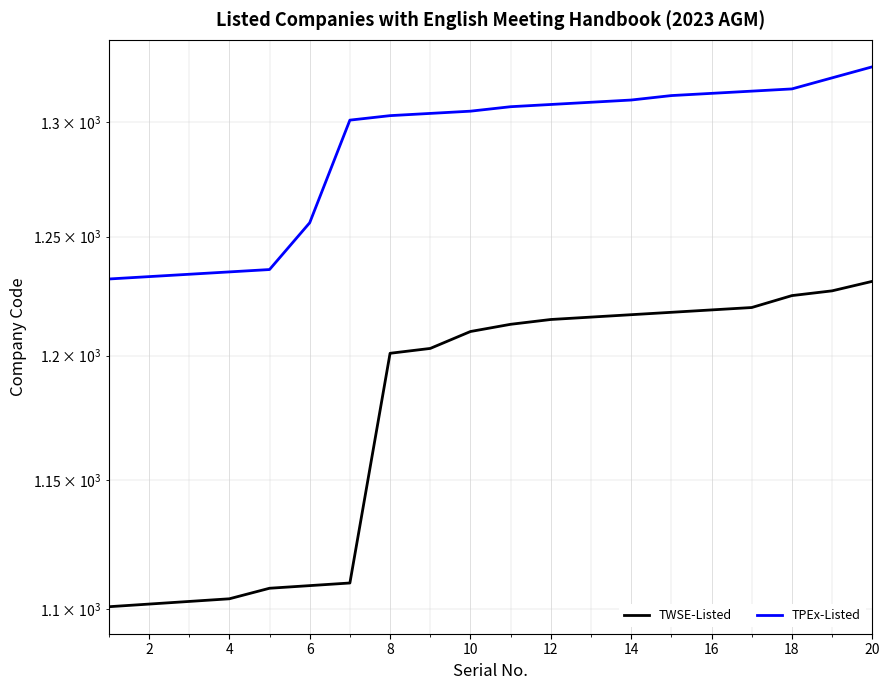

What is the maximum value for TWSE-Listed?

1231